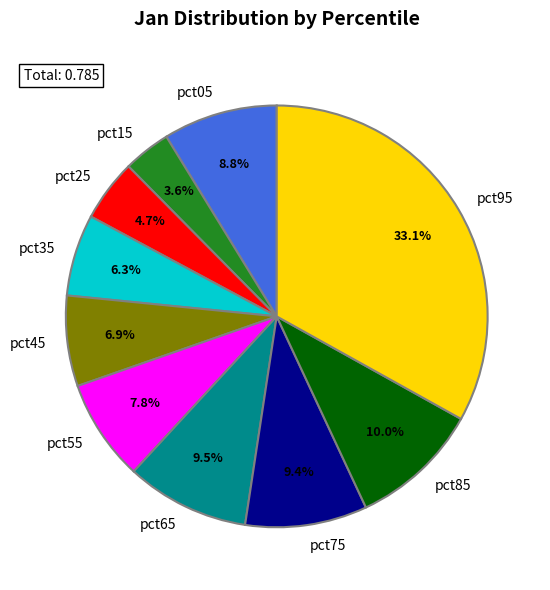

Which has a higher value, pct55 or pct25?

pct55